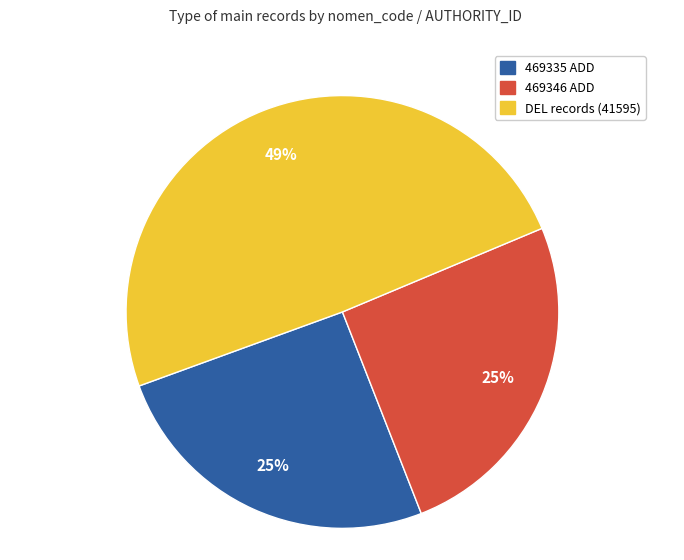

To the nearest percent, what is the difference between the largest and smallest slice percentages?

24%